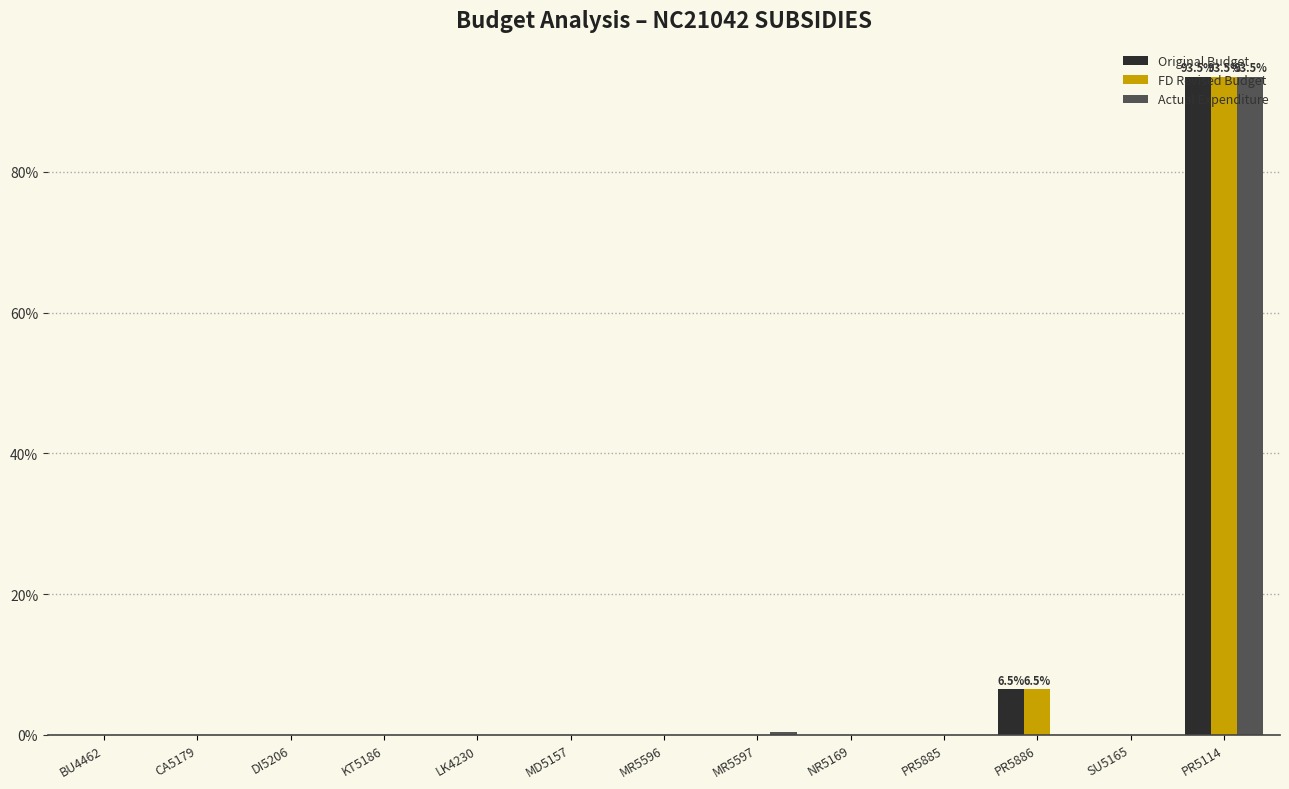

Is it true that Actual Expenditure equals 0.0 at MD5157?

True